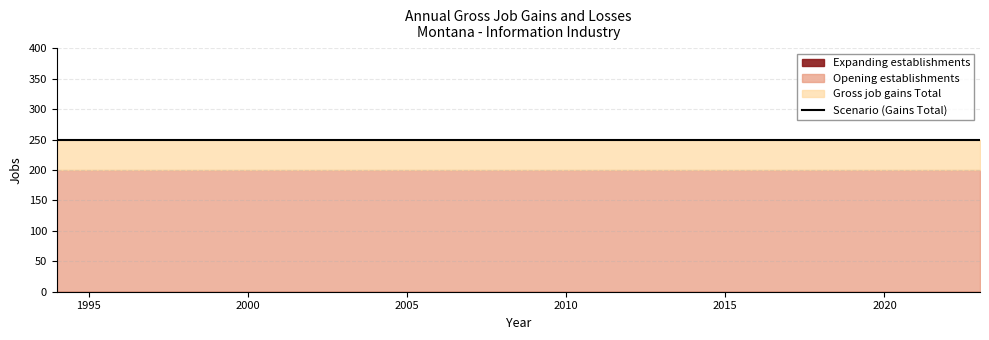

Does the chart have visible grid lines?

Yes